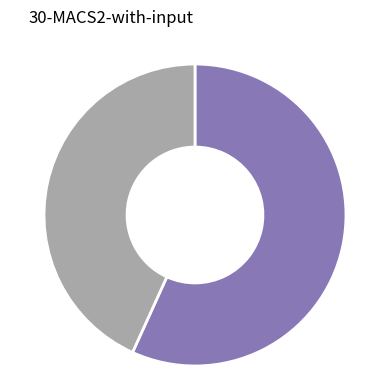

Does any single category account for the majority?

Yes